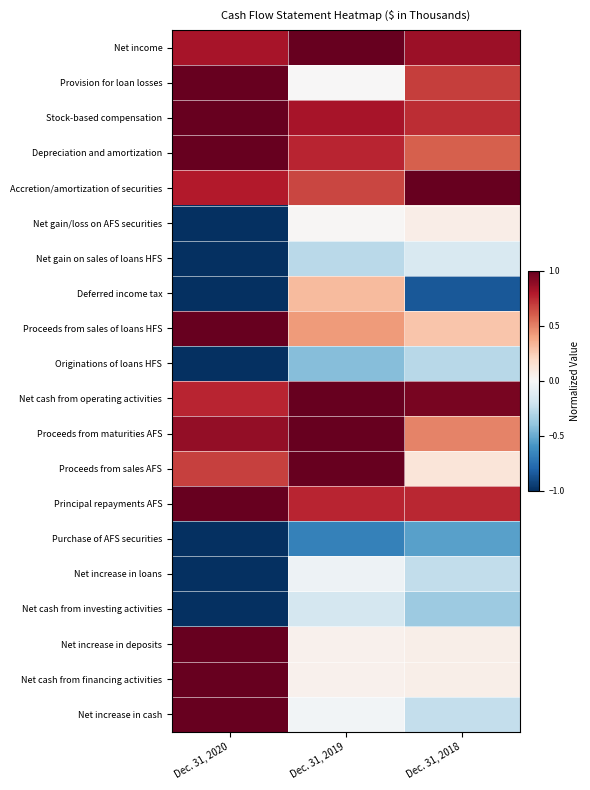

List the series in order of their peak value, lowest first.

Purchase of AFS securities, Originations of loans HFS, Net cash from investing activities, Net gain on sales of loans HFS, Net increase in loans, Net gain/loss on AFS securities, Deferred income tax, Net income, Provision for loan losses, Stock-based compensation, Depreciation and amortization, Accretion/amortization of securities, Proceeds from sales of loans HFS, Net cash from operating activities, Proceeds from maturities AFS, Proceeds from sales AFS, Principal repayments AFS, Net increase in deposits, Net cash from financing activities, Net increase in cash